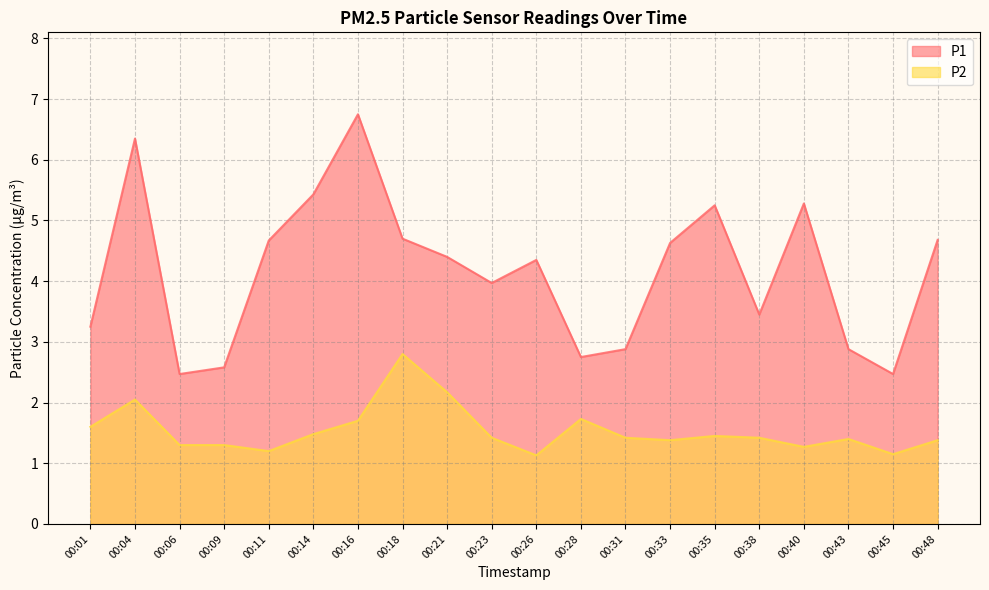

The P1 series shows 4.3 at 00:45. True or false?

False